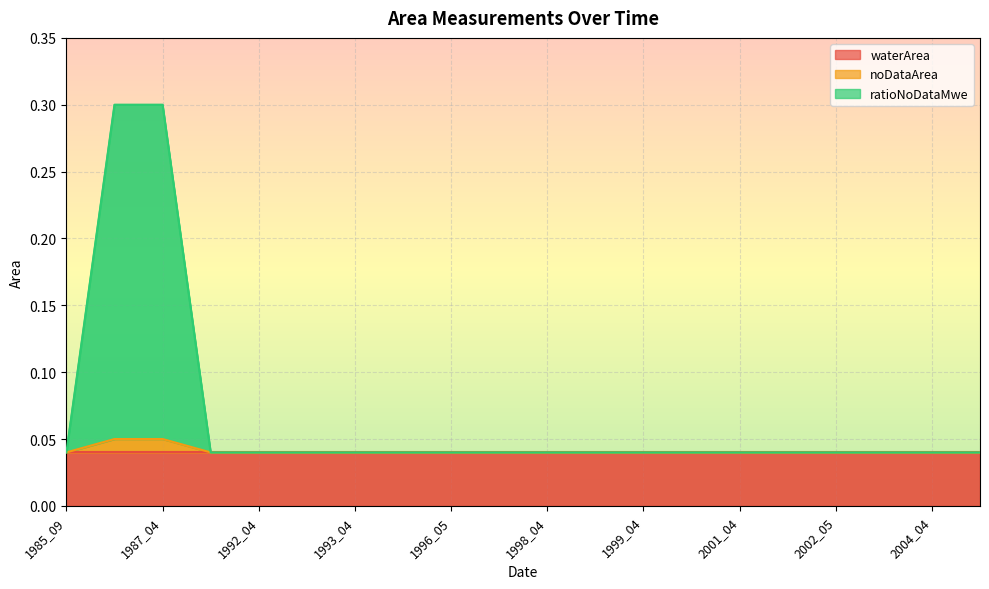

At which label is noDataArea closest to 0?

1985_09